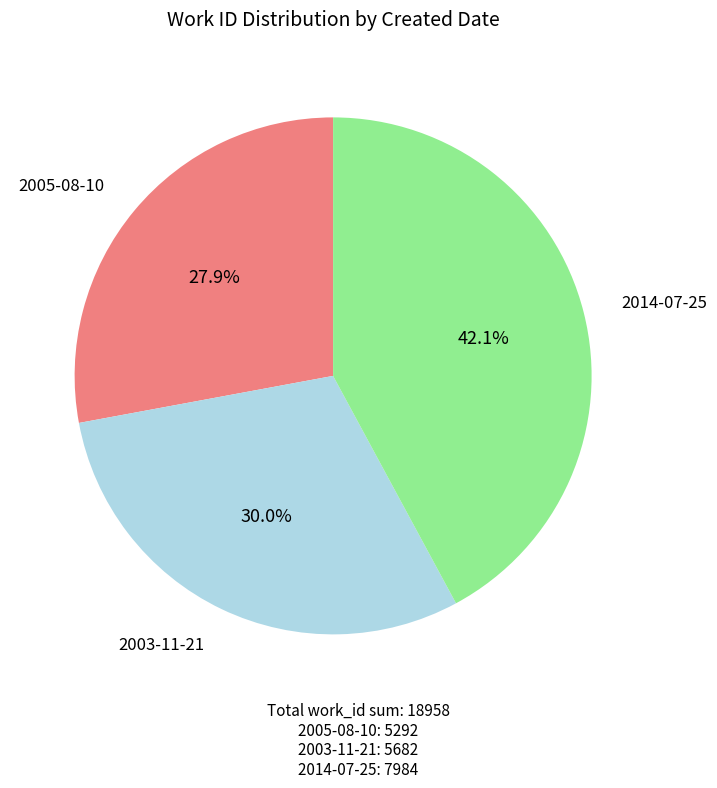

Is there a majority slice in this chart?

No